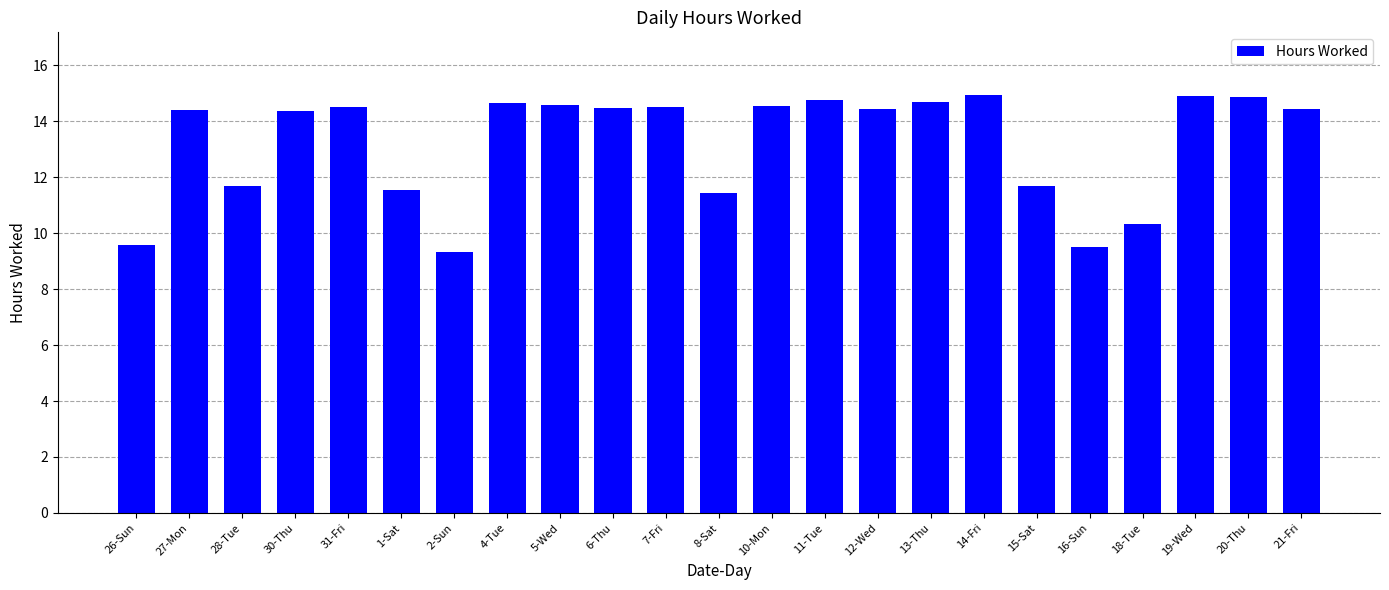

What is the value of the 11th bar from the left?

14.5